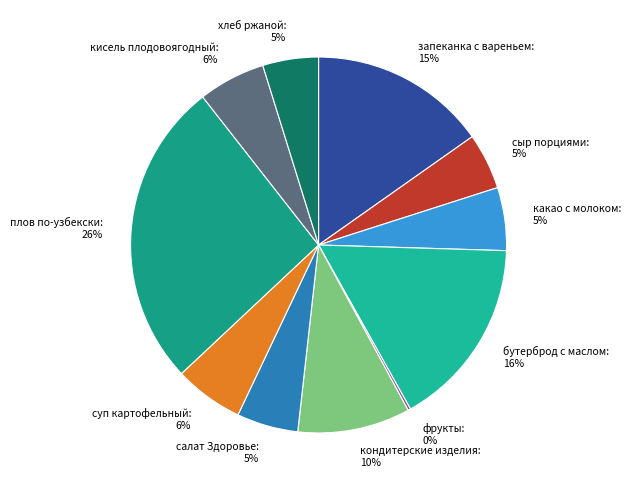

True or false: кондитерские изделия: 10% accounts for 10% of the total.

True